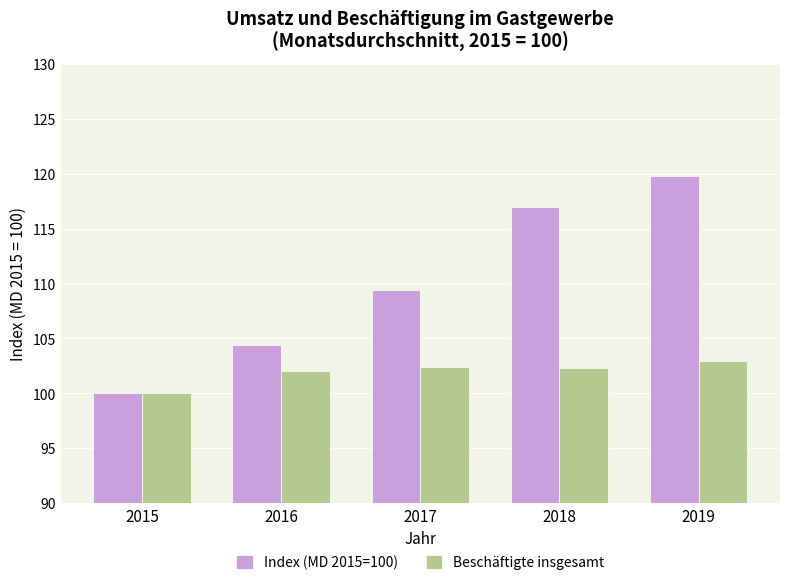

Is it true that Beschäftigte insgesamt equals 102.4 at 2017?

True